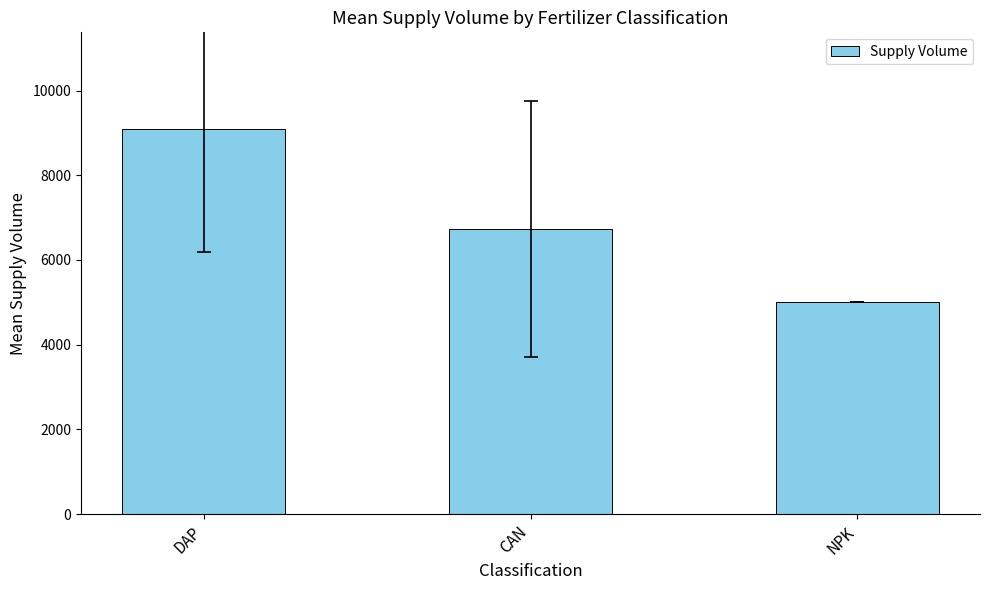

How many data points are above 6733?

2